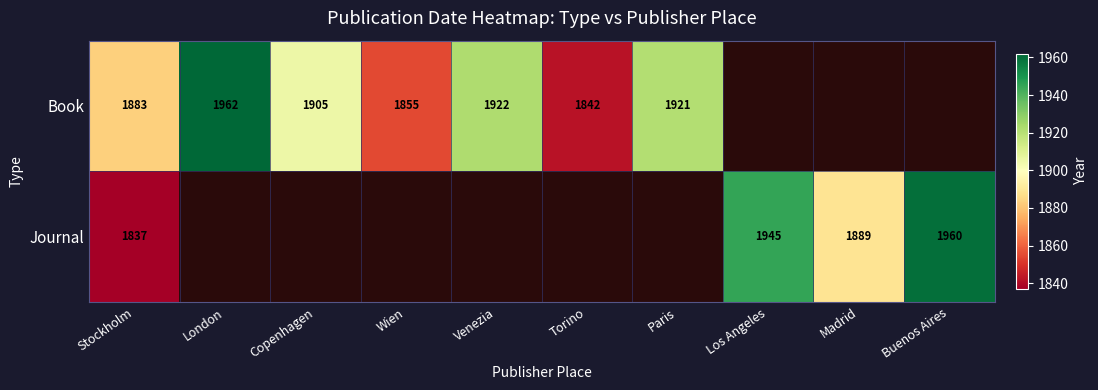

At Stockholm, list the series in order from largest to smallest.

Book, Journal